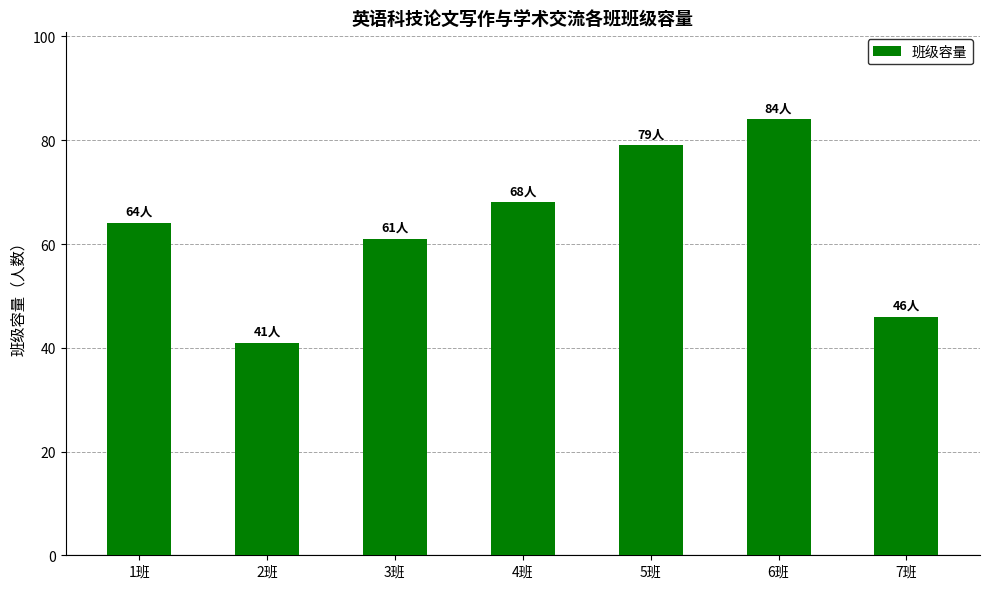

What is the minimum value shown in the chart?

41